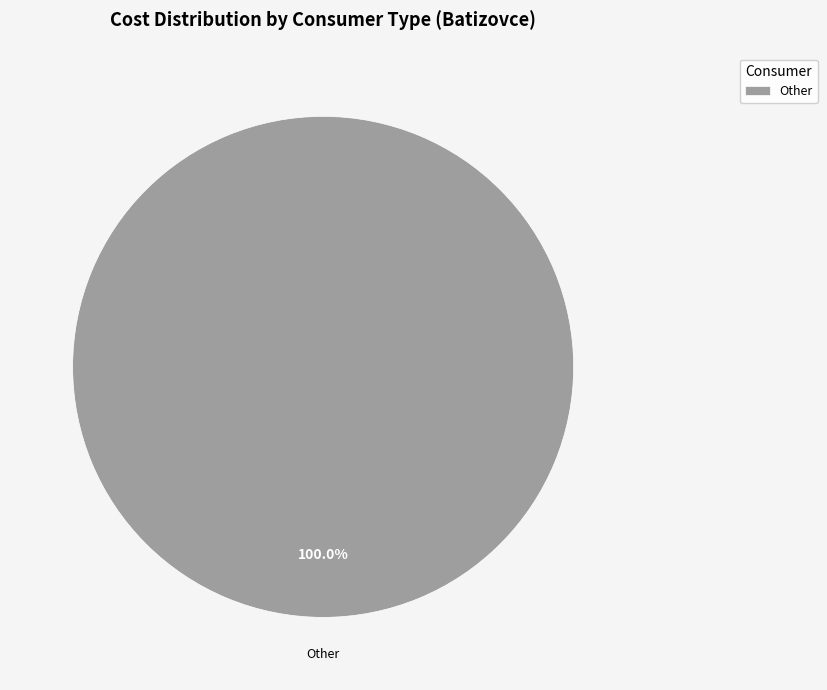

Count the number of slices in the pie.

1